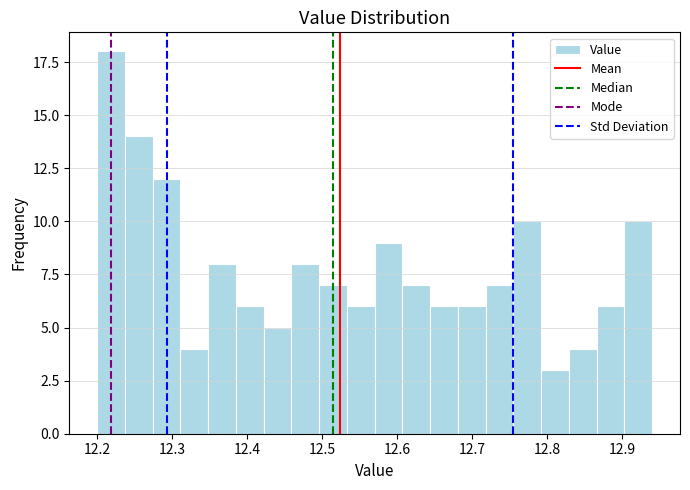

Read against the x-axis, roughly where is the centre of the tallest bar?

12.22